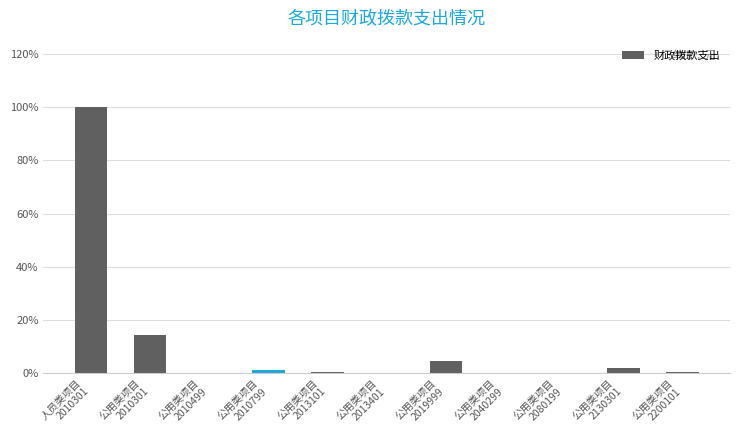

Reading left to right, list all the values displayed in this chart.

人员类项目
2010301=1.0	公用类项目
2010301=0.1	公用类项目
2010499=0.0	公用类项目
2010799=0.0	公用类项目
2013101=0.0	公用类项目
2013401=0.0	公用类项目
2019999=0.0	公用类项目
2040299=0.0	公用类项目
2080199=0.0	公用类项目
2130301=0.0	公用类项目
2200101=0.0